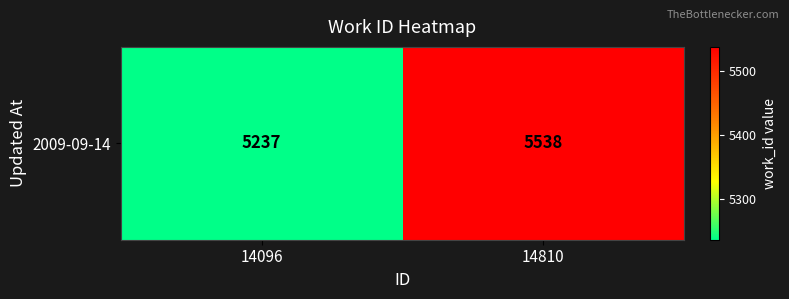

What is the difference between the maximum and minimum values?

301